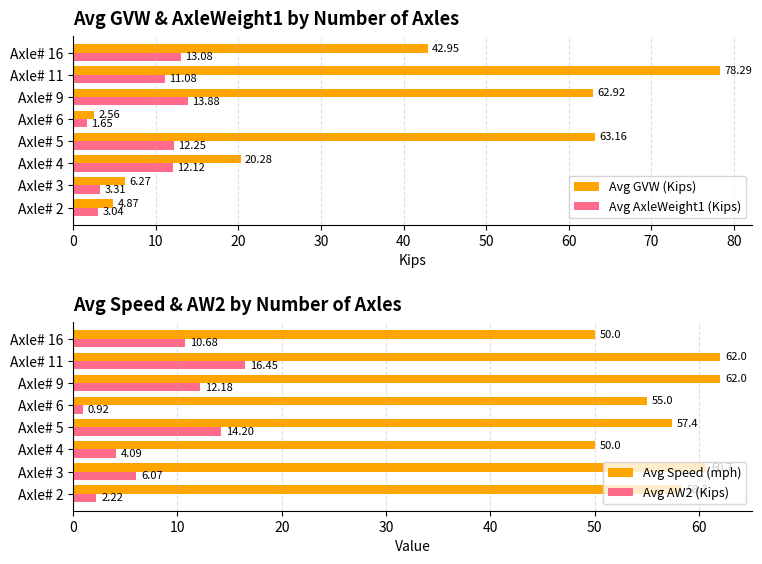

What is the smallest value displayed?

0.9